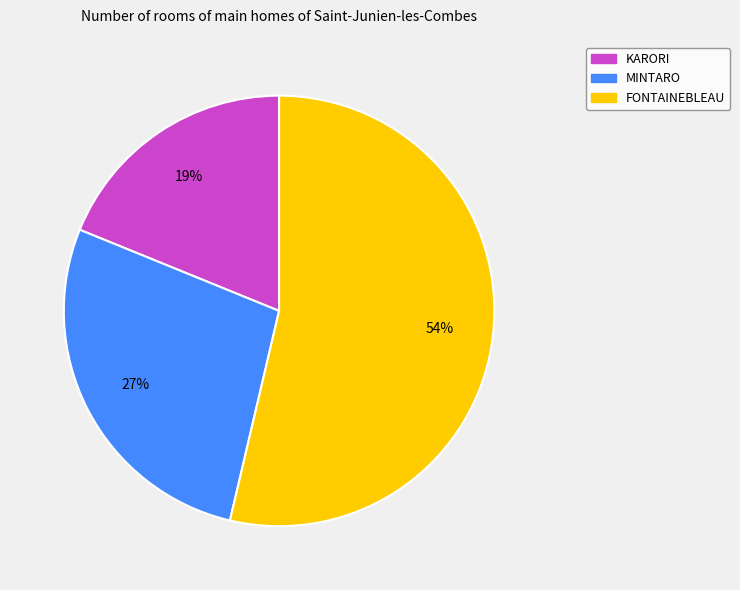

Is it true that FONTAINEBLEAU is 45% of the pie?

False